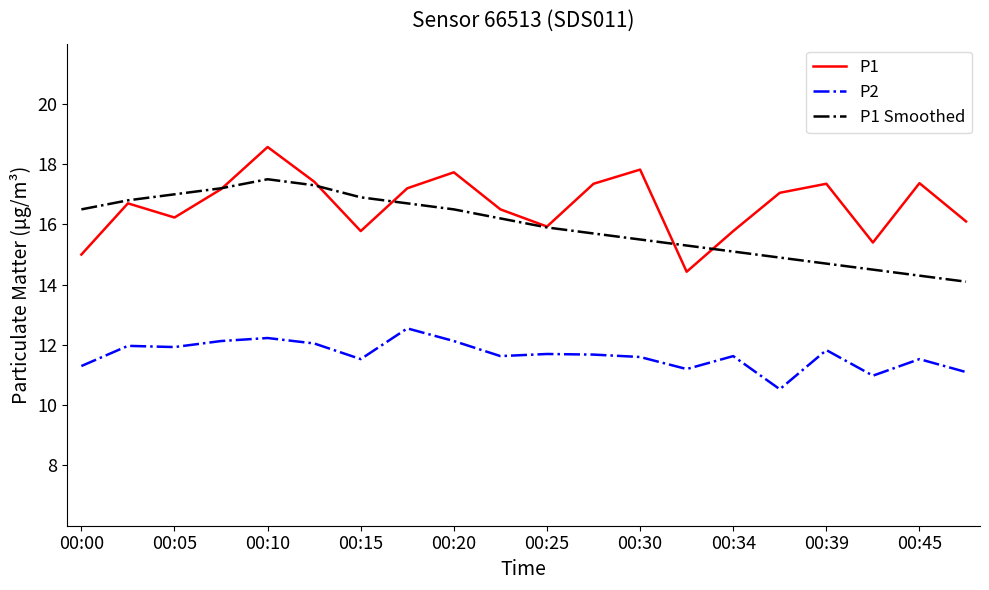

True or false: P2 and P1 intersect in this chart.

False